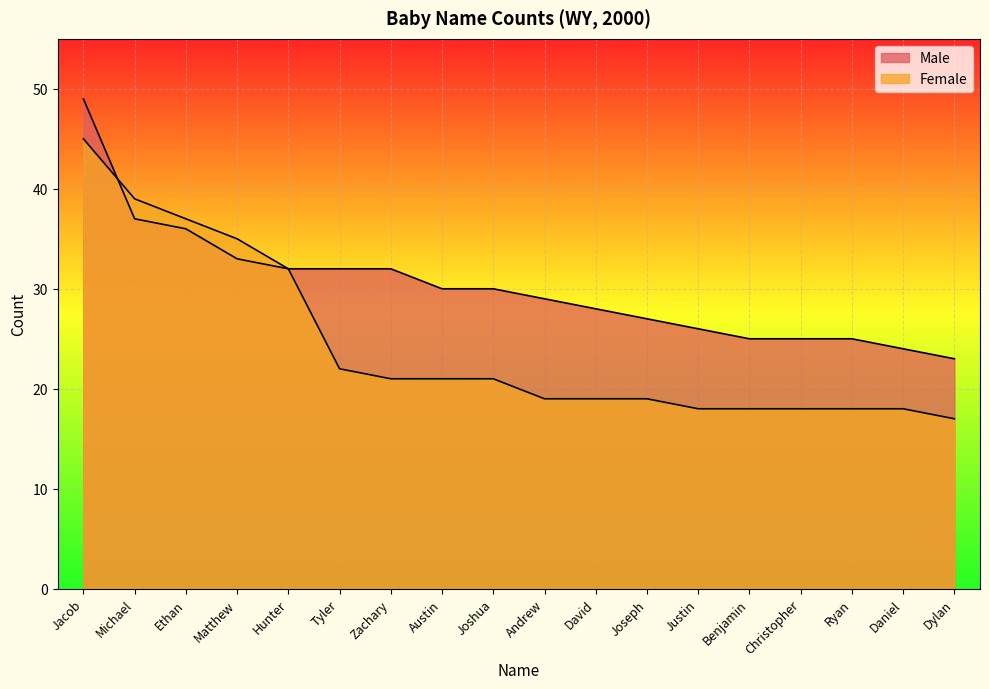

Is it true that Female equals 4 at Daniel?

False